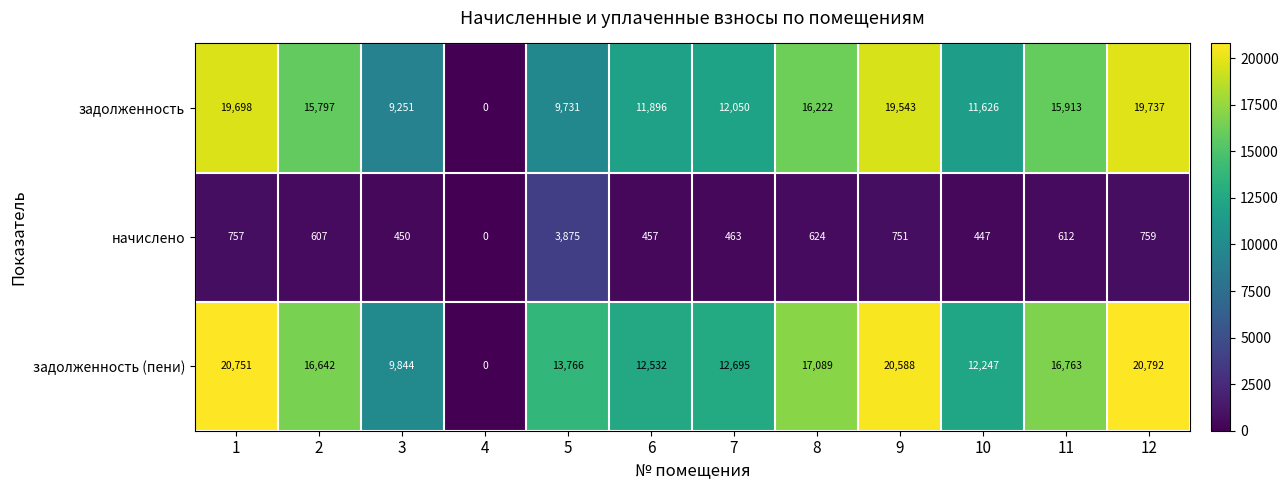

What is the spread (max minus min) of values at 11?

16151